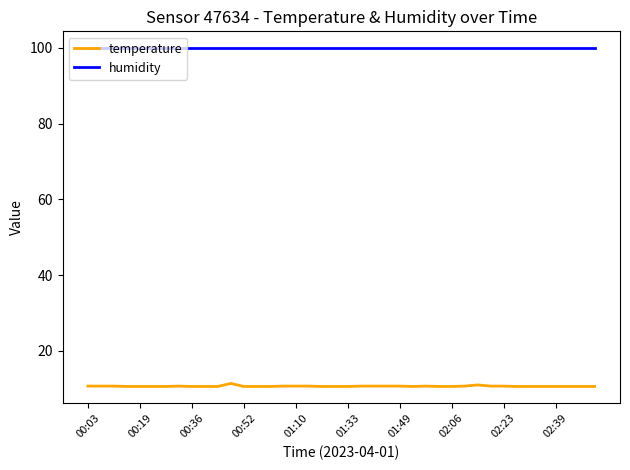

What is the minimum value shown in the chart?

10.6